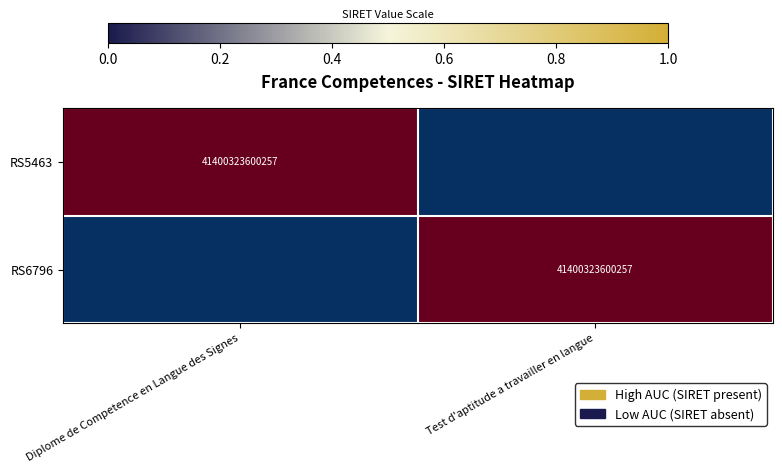

True or false: RS5463 has a value of 41400323600257 at Diplome de Competence en Langue des Signes.

True